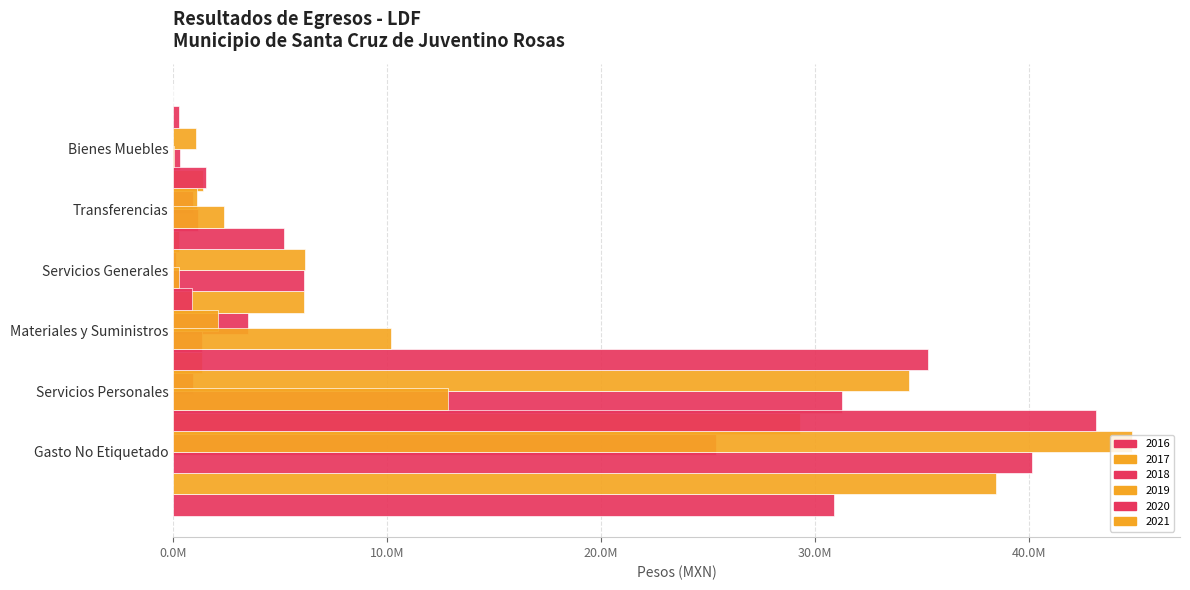

What is the difference between the highest and lowest values at Transferencias?

1509700.4